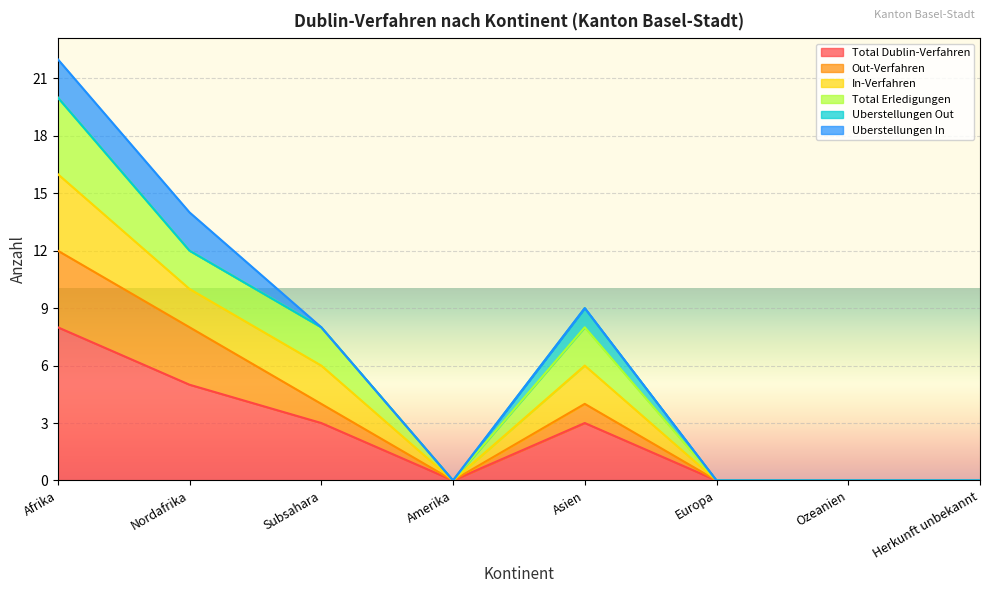

How many values in Total Dublin-Verfahren are above zero?

4